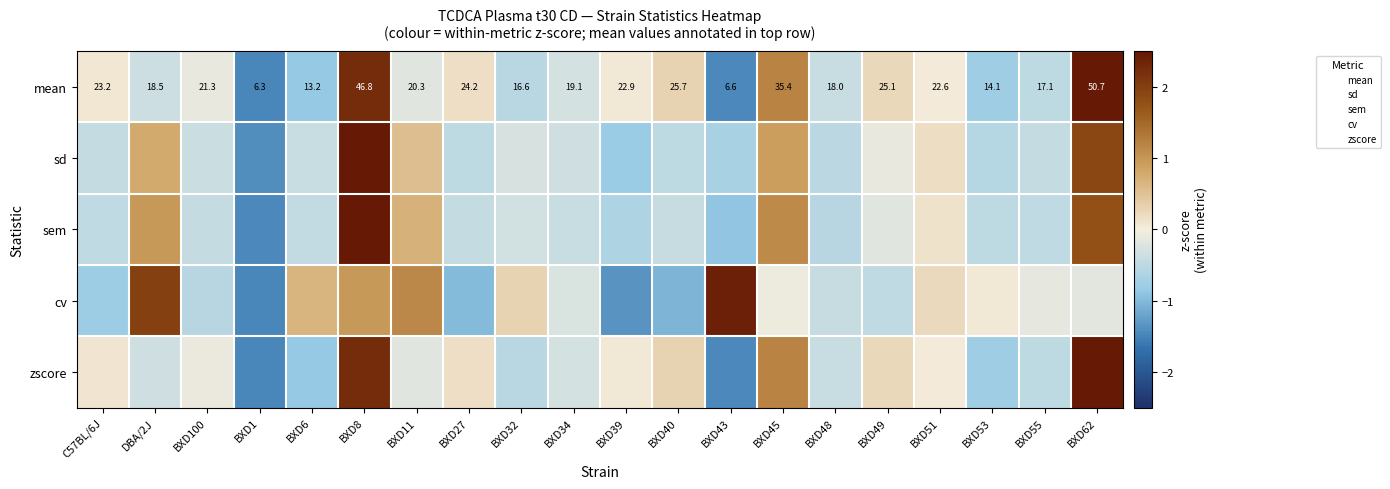

Which category has the lowest value across all series?

BXD1